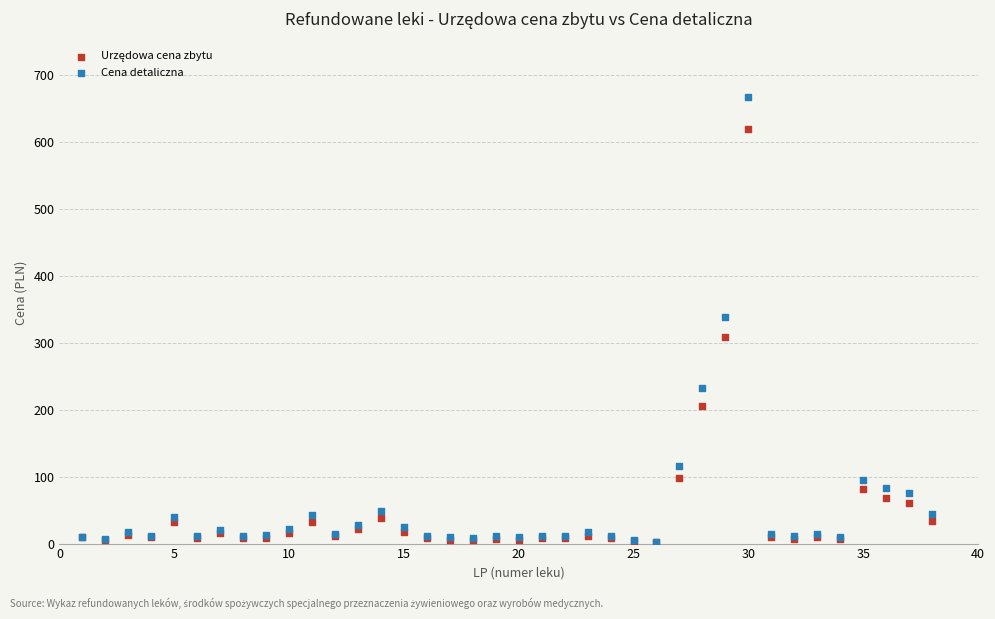

Which series reaches the maximum Y coordinate?

Cena detaliczna